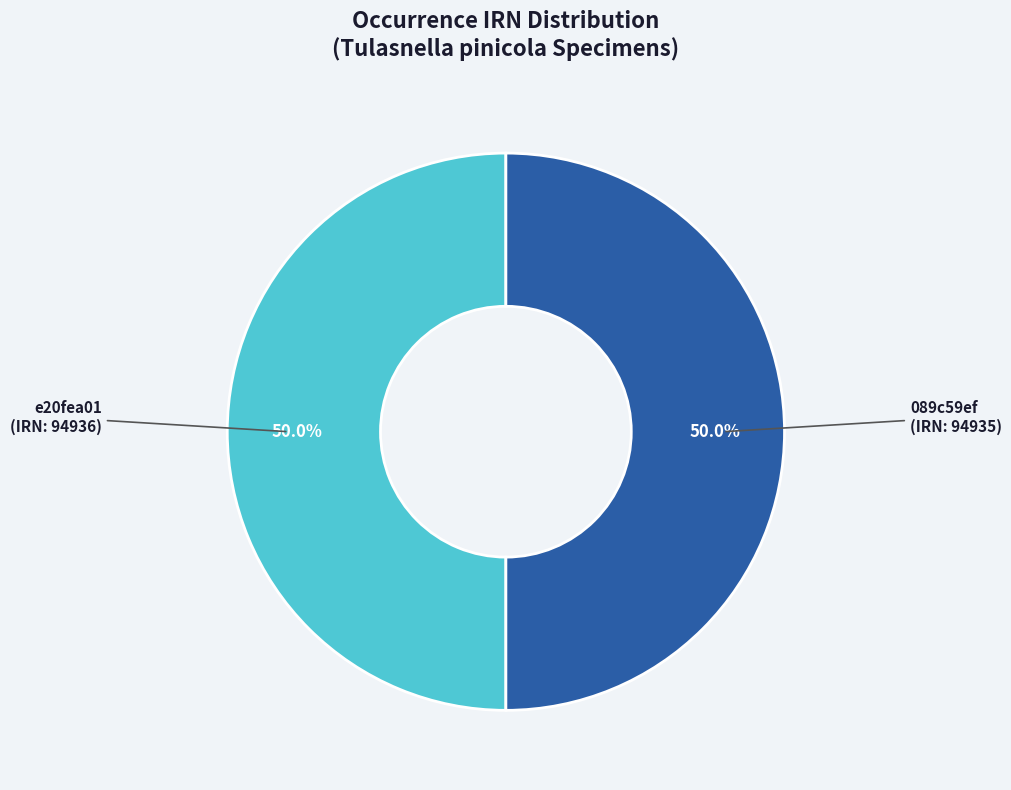

Combined, what portion of the pie is e20fea01 (IRN: 94936) and 089c59ef (IRN: 94935)?

100.0%